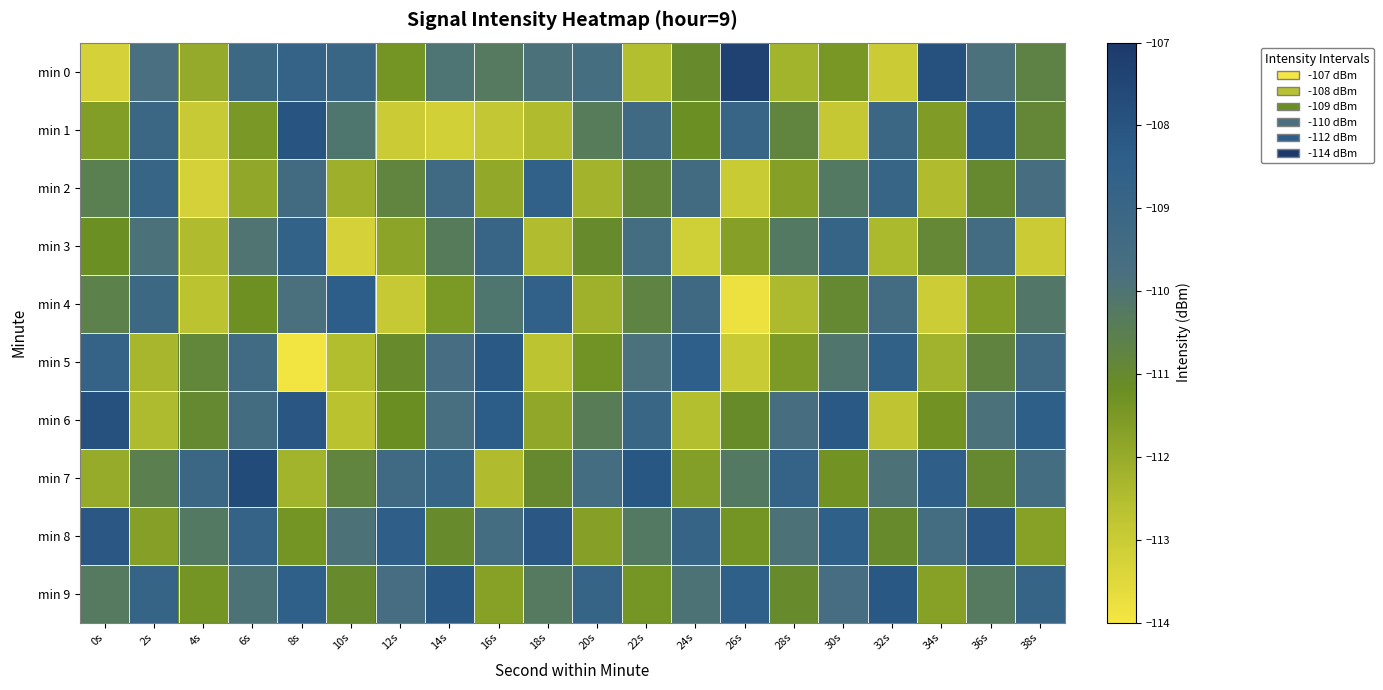

How many distinct data groups are displayed?

10